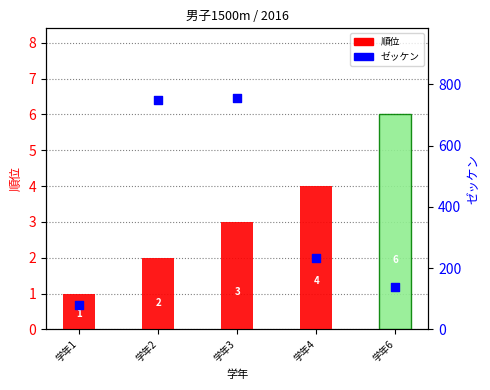

What is the total value across all series at 学年1?

80